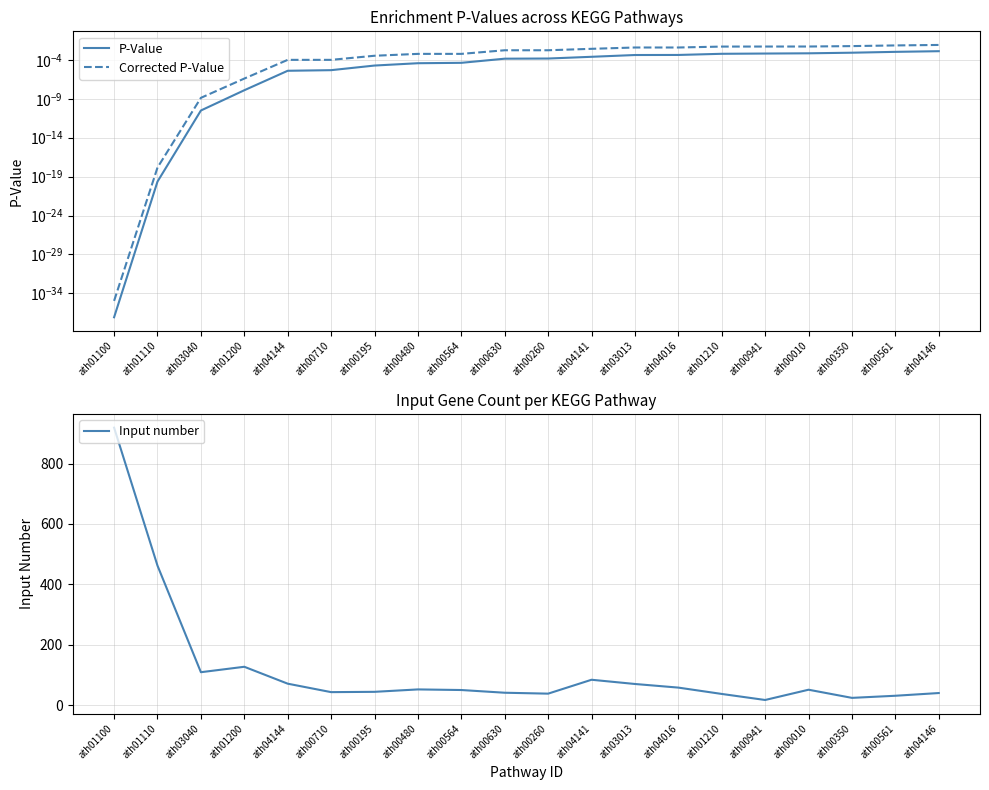

Which series has the widest spread of values?

Input number